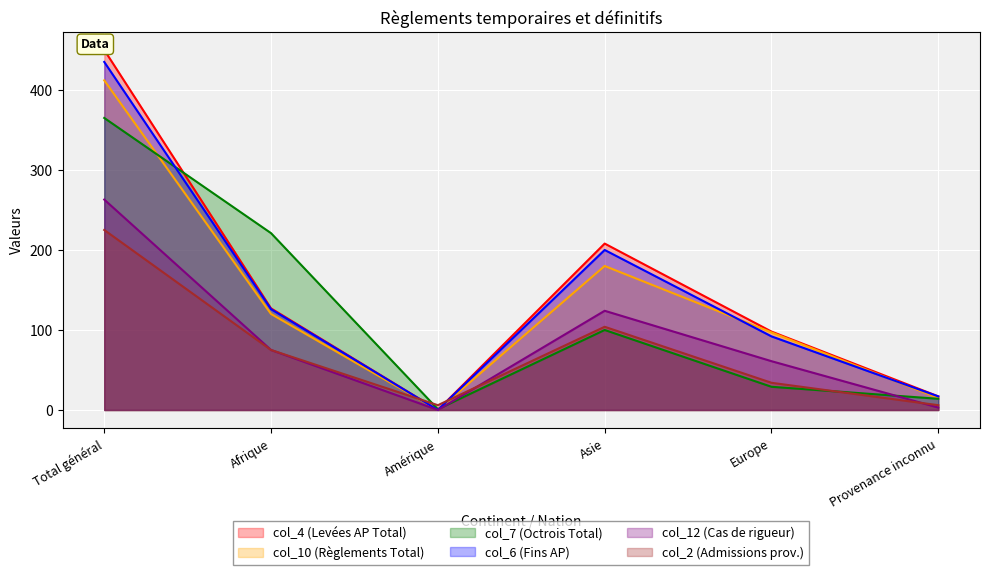

Which series has the largest total across all categories?

col_4 (Levées AP Total)